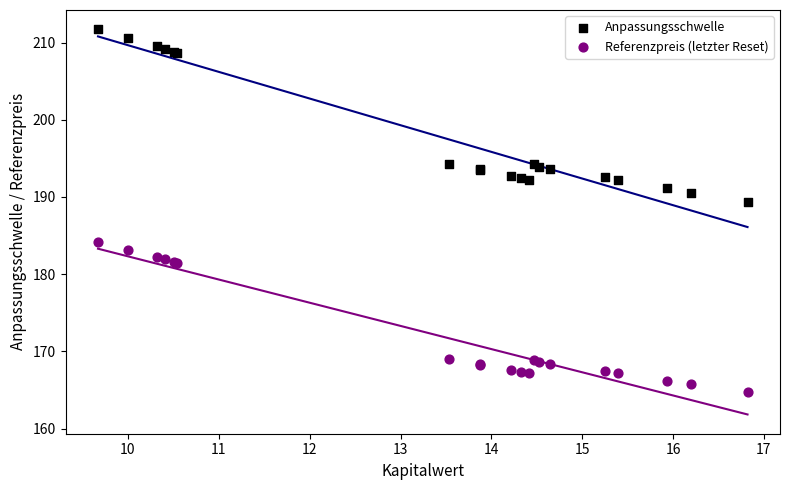

Which series has the largest Y range (max minus min)?

Anpassungsschwelle